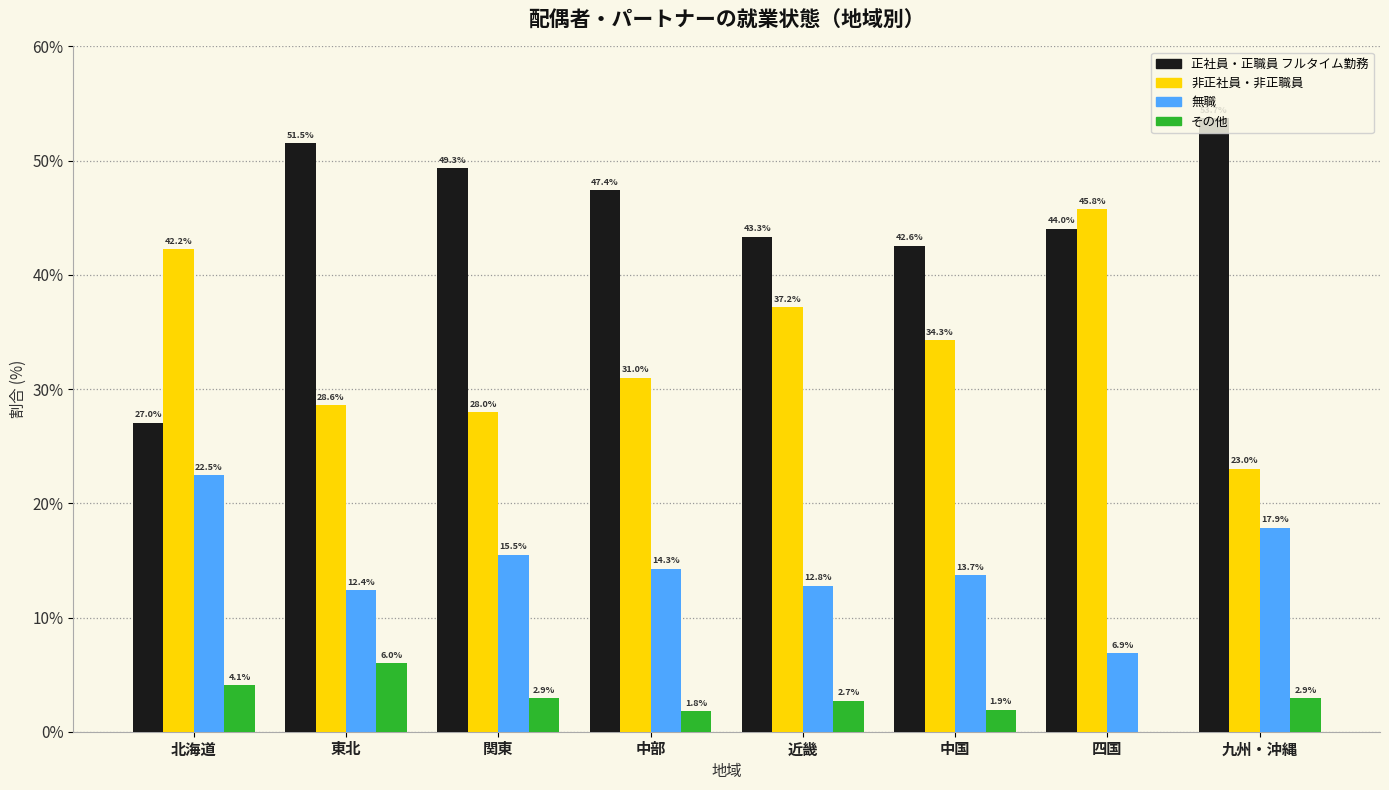

At which category is the sum across all series the highest?

東北